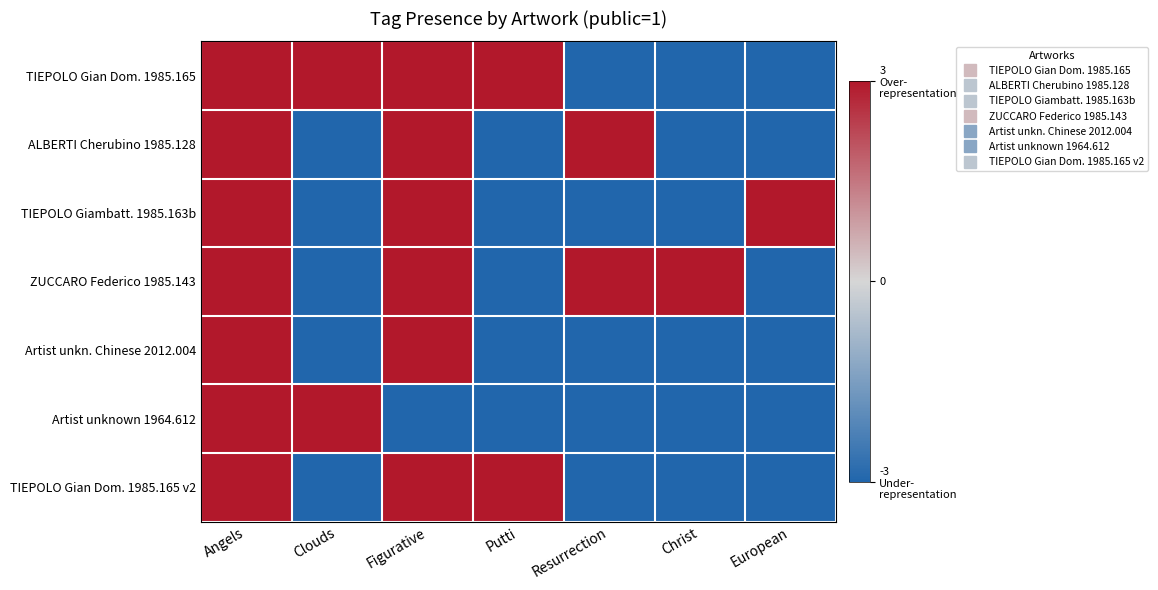

Reading left to right, extract all data points from this chart.

TIEPOLO Gian Dom. 1985.165: Angels=3	Clouds=3	Figurative=3	Putti=3	Resurrection=-3	Christ=-3	European=-3
ALBERTI Cherubino 1985.128: Angels=3	Clouds=-3	Figurative=3	Putti=-3	Resurrection=3	Christ=-3	European=-3
TIEPOLO Giambatt. 1985.163b: Angels=3	Clouds=-3	Figurative=3	Putti=-3	Resurrection=-3	Christ=-3	European=3
ZUCCARO Federico 1985.143: Angels=3	Clouds=-3	Figurative=3	Putti=-3	Resurrection=3	Christ=3	European=-3
Artist unkn. Chinese 2012.004: Angels=3	Clouds=-3	Figurative=3	Putti=-3	Resurrection=-3	Christ=-3	European=-3
Artist unknown 1964.612: Angels=3	Clouds=3	Figurative=-3	Putti=-3	Resurrection=-3	Christ=-3	European=-3
TIEPOLO Gian Dom. 1985.165 v2: Angels=3	Clouds=-3	Figurative=3	Putti=3	Resurrection=-3	Christ=-3	European=-3